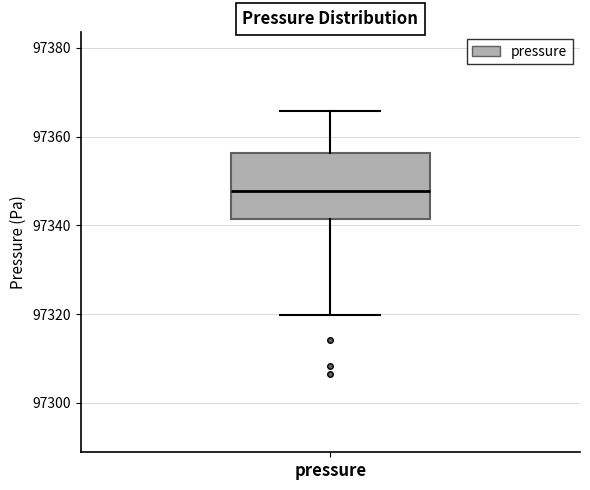

Transcribe this box plot: give where the median line is, the range the box spans, and where the two whiskers end, as read against the y-axis. The values are not printed on the chart, so give them approximately, as read against the axis.

median 97348, box 97342 to 97356, whiskers 97320 to 97366